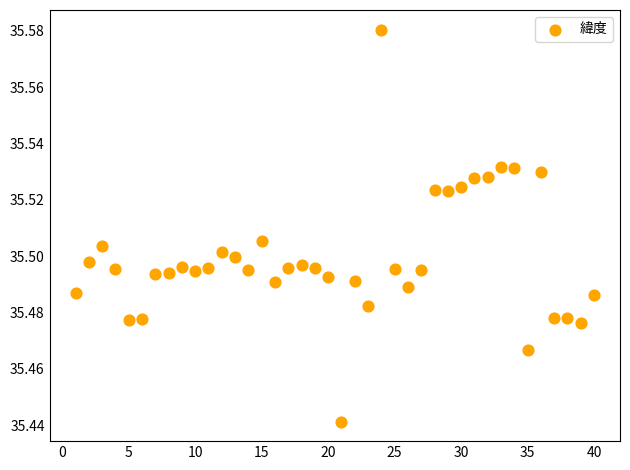

What is the range of X values (max minus min)?

39.0